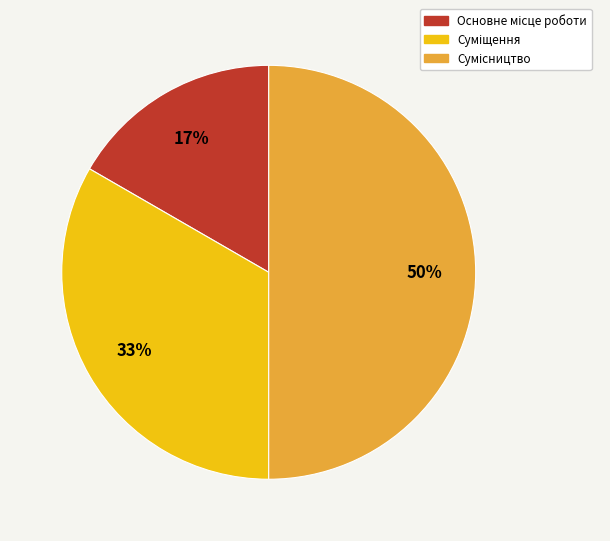

To the nearest percent, what is the average slice percentage?

33%